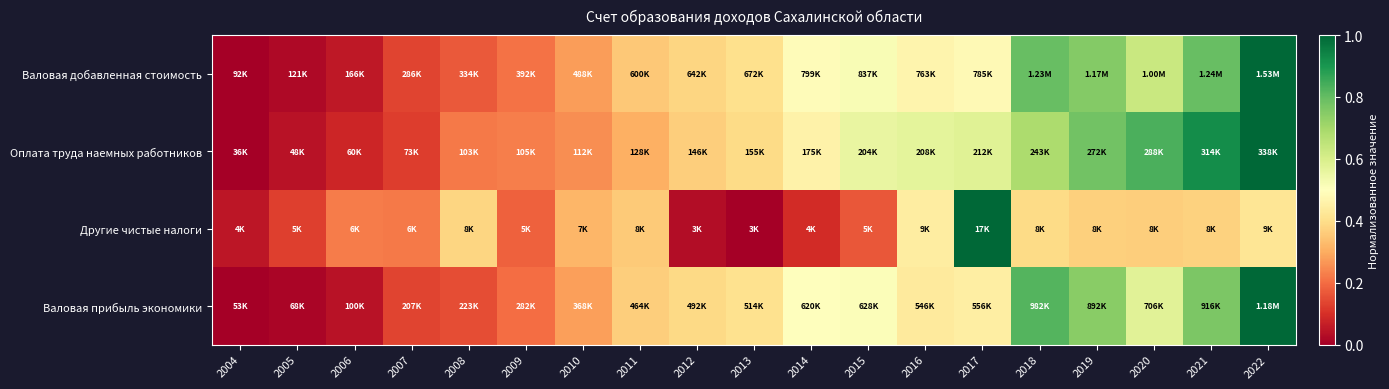

At how many categories does at least one series exceed 0?

19